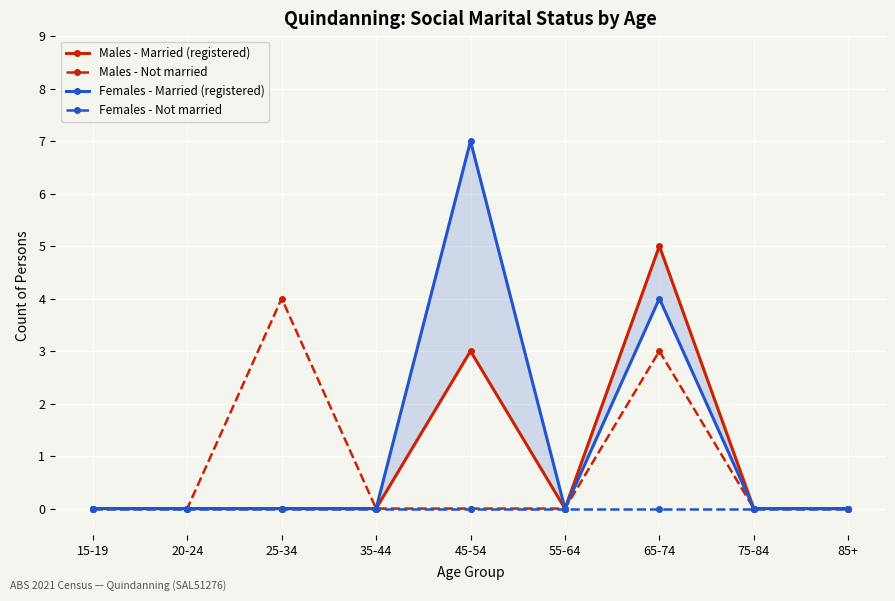

Which has a higher value, 55-64 or 65-74?

65-74